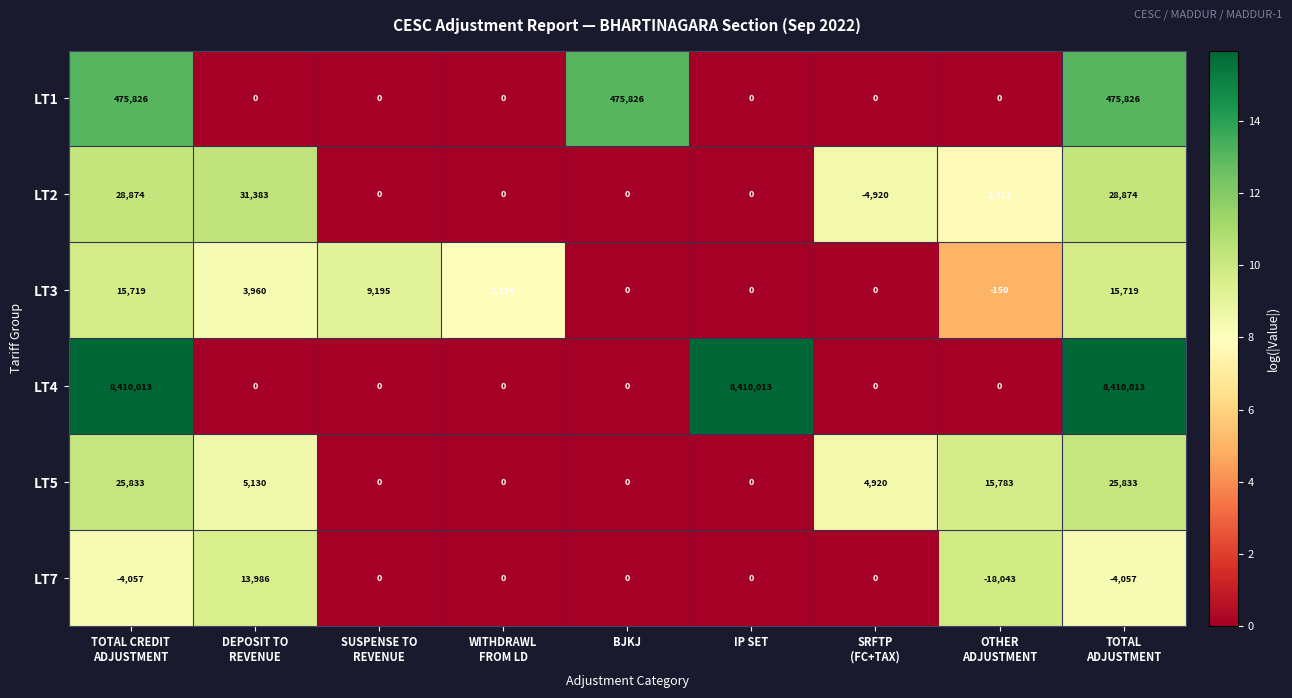

How many negative values does the LT2 series have?

1